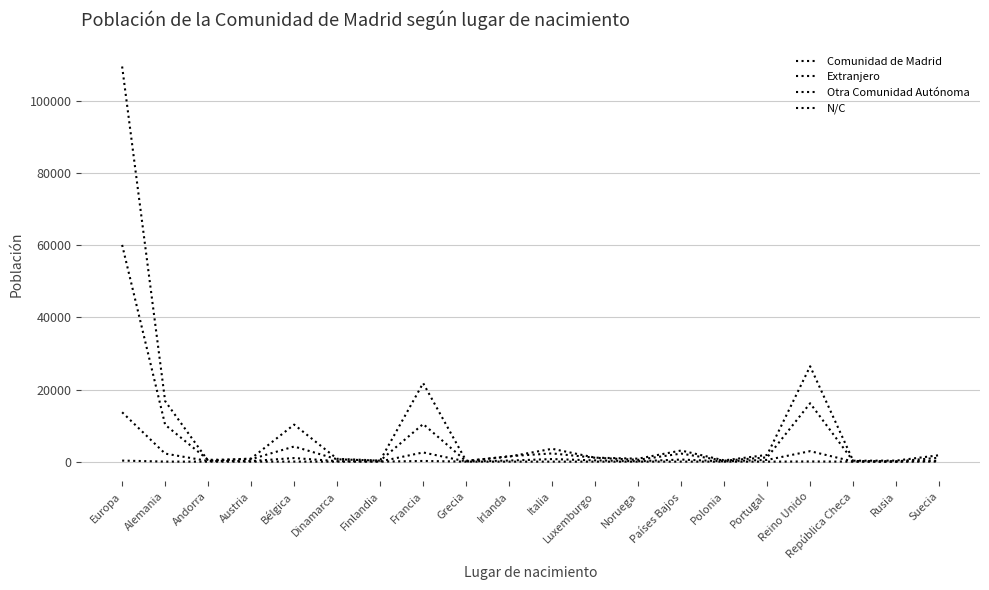

What is the difference between the Otra Comunidad Autónoma values at Austria and Reino Unido?

2748